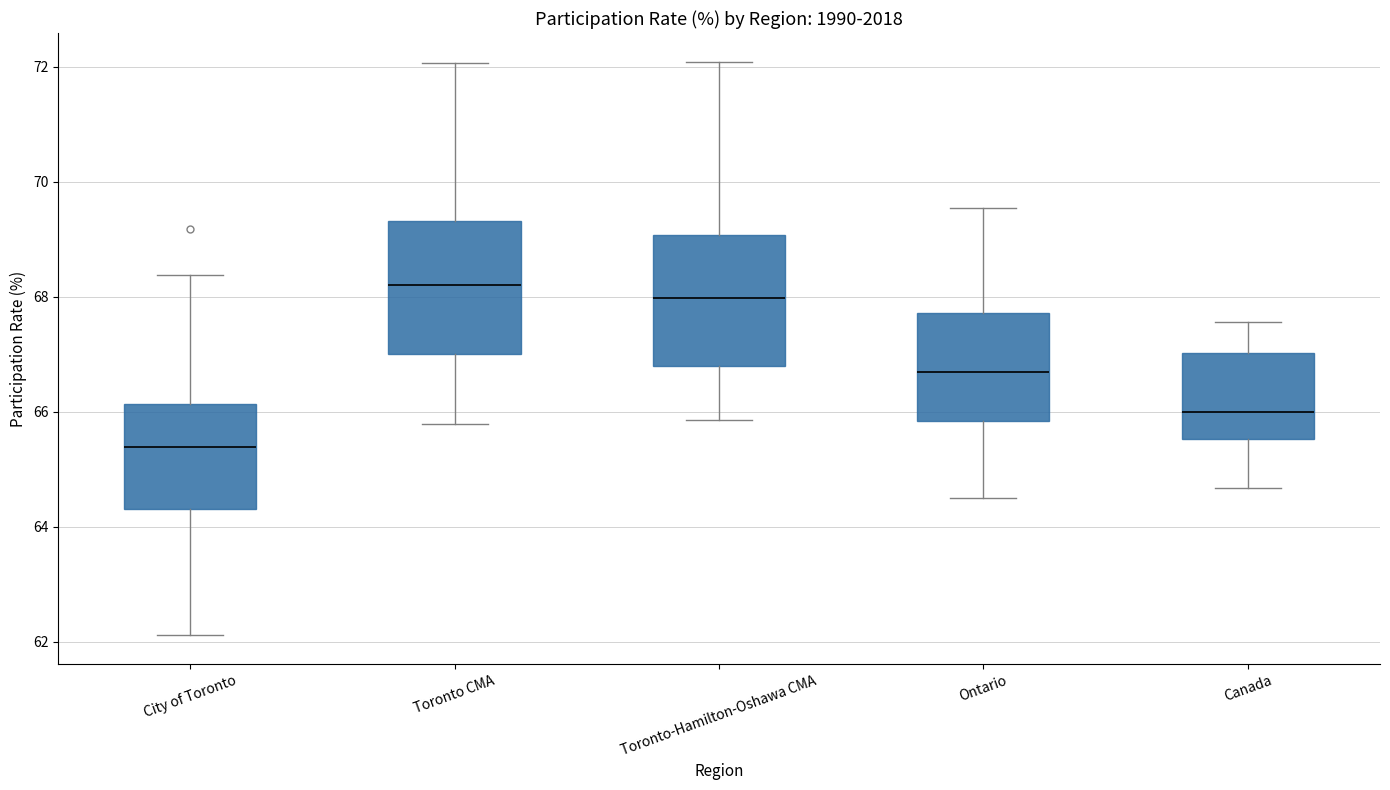

Reading left to right, read every box against the y-axis: the position of its median line, the range the box covers, and the ends of its whiskers. The values are not printed on the chart, so give them approximately, as read against the axis.

City of Toronto: median 65.4, box 64.4 to 66.2, whiskers 62.2 to 68.4
Toronto CMA: median 68.2, box 67.0 to 69.4, whiskers 65.8 to 72.0
Toronto-Hamilton-Oshawa CMA: median 68.0, box 66.8 to 69.0, whiskers 65.8 to 72.0
Ontario: median 66.6, box 65.8 to 67.8, whiskers 64.4 to 69.6
Canada: median 66.0, box 65.6 to 67.0, whiskers 64.6 to 67.6